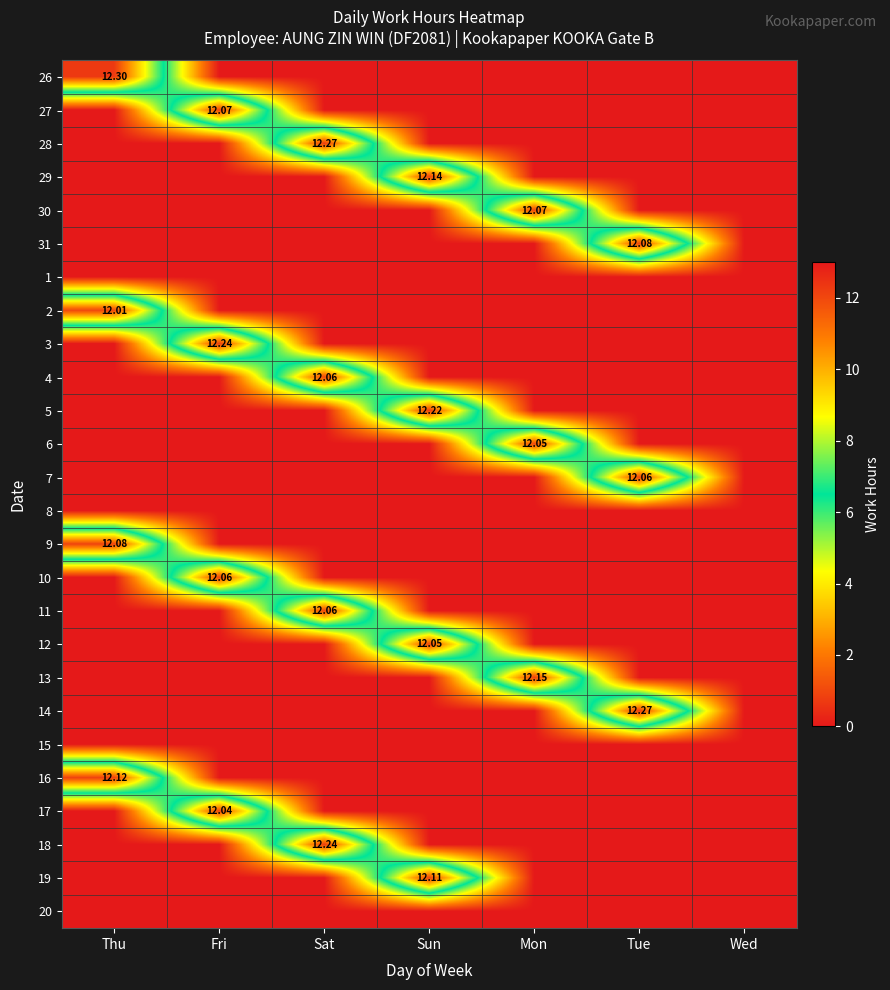

At Mon, list the series in order from smallest to largest.

26, 27, 28, 29, 31, 1, 2, 3, 4, 5, 7, 8, 9, 10, 11, 12, 14, 15, 16, 17, 18, 19, 20, 6, 30, 13